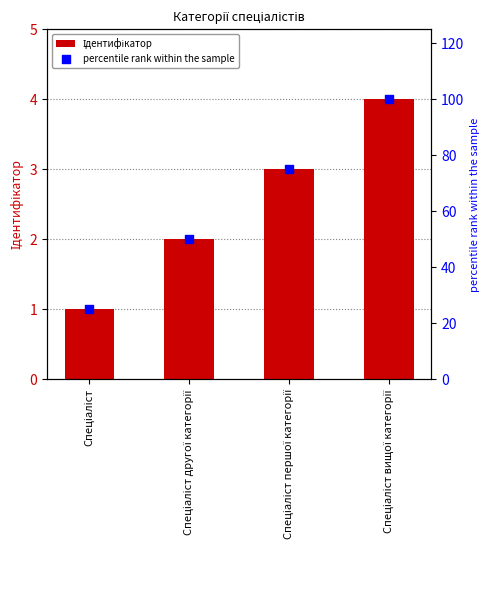

Which series has the largest total across all categories?

percentile rank within the sample